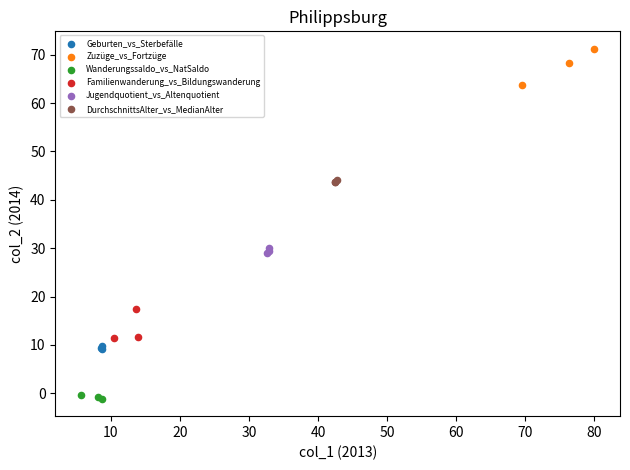

Which series reaches the maximum Y coordinate?

Zuzüge_vs_Fortzüge